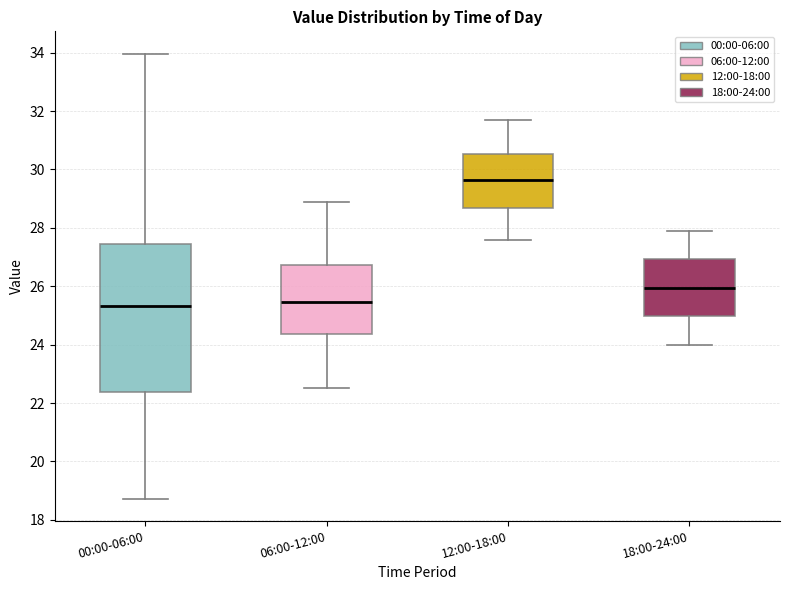

Which box has the highest median line?

12:00-18:00